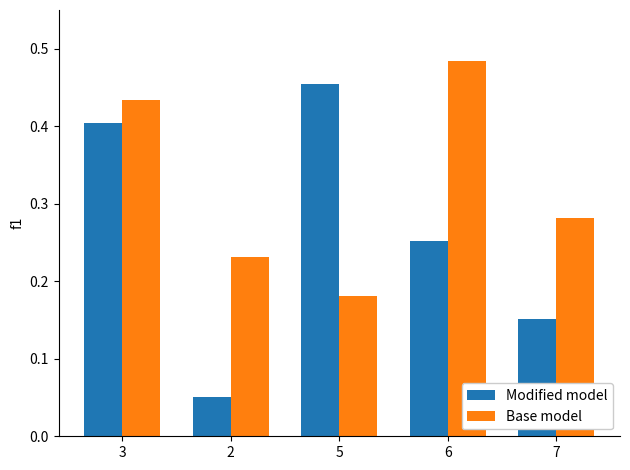

What is the sum of the Modified model values at 5 and 3?

0.9